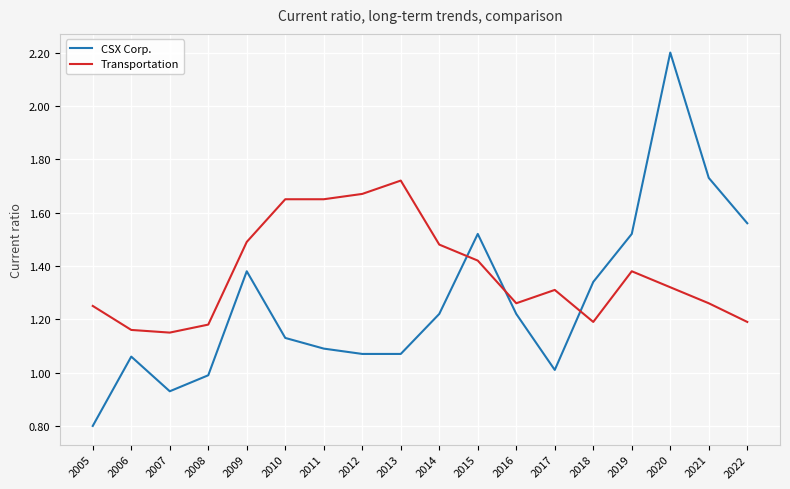

At how many categories does at least one series exceed 1?

18